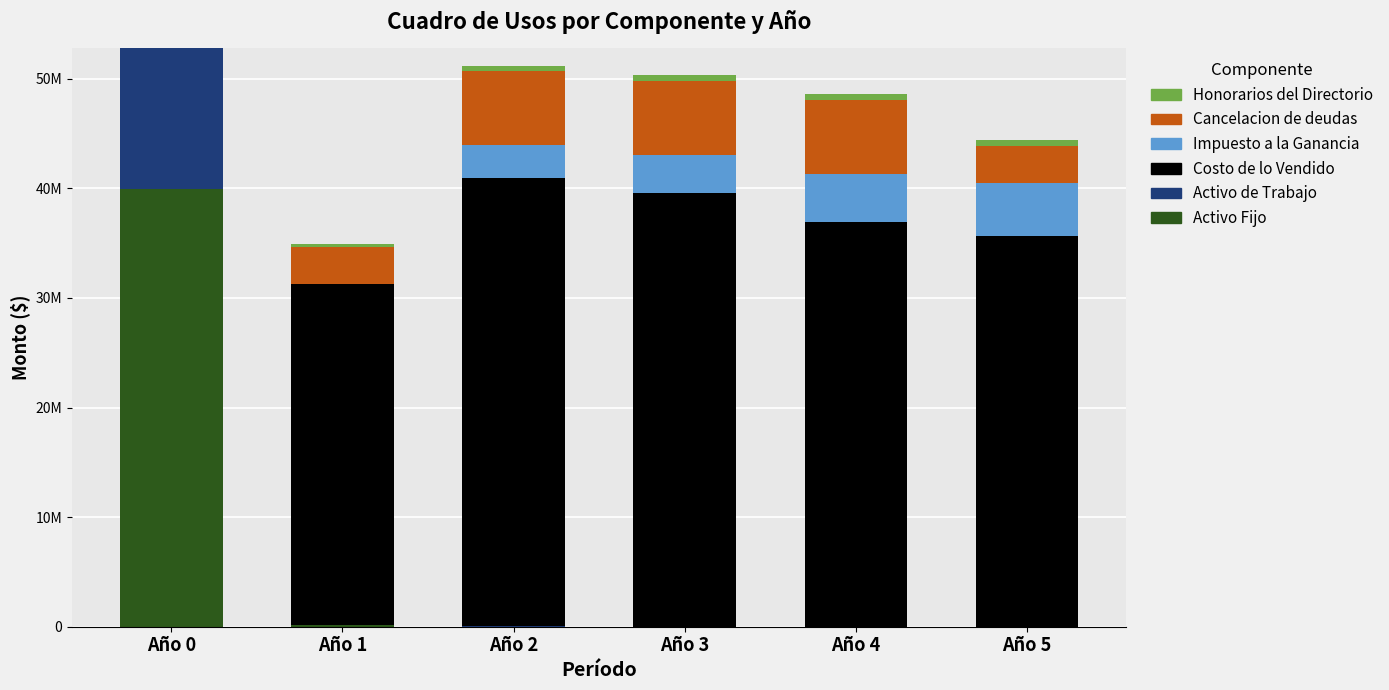

Rank the categories by Costo de lo Vendido value from lowest to highest.

Año 0, Año 1, Año 5, Año 4, Año 3, Año 2